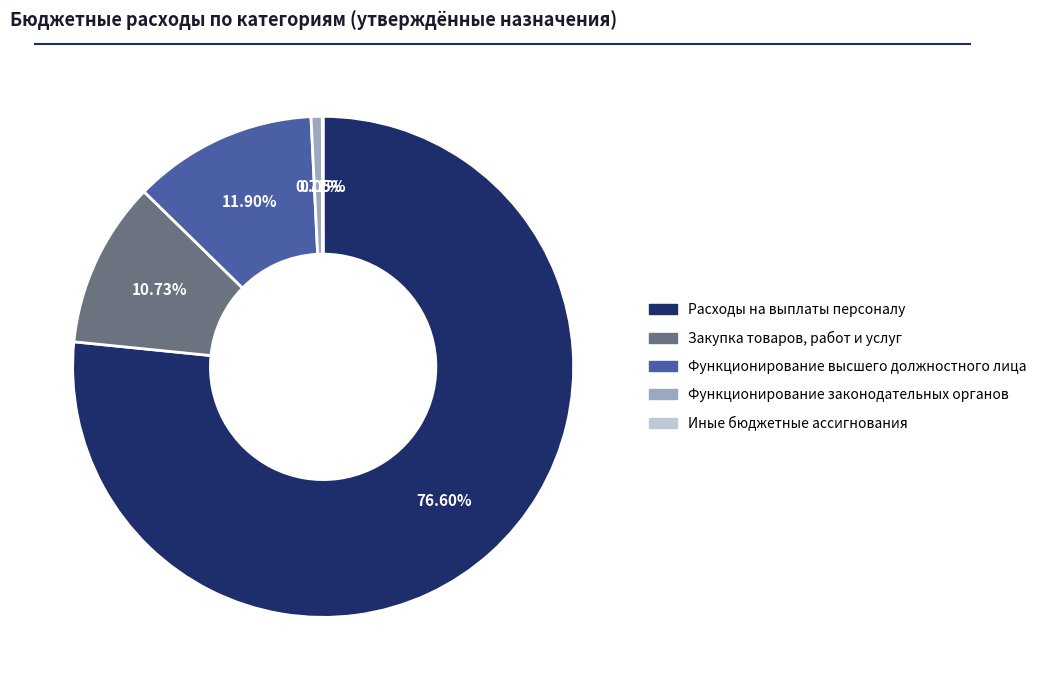

Which has a higher value, Закупка товаров, работ и услуг or Расходы на выплаты персоналу?

Расходы на выплаты персоналу